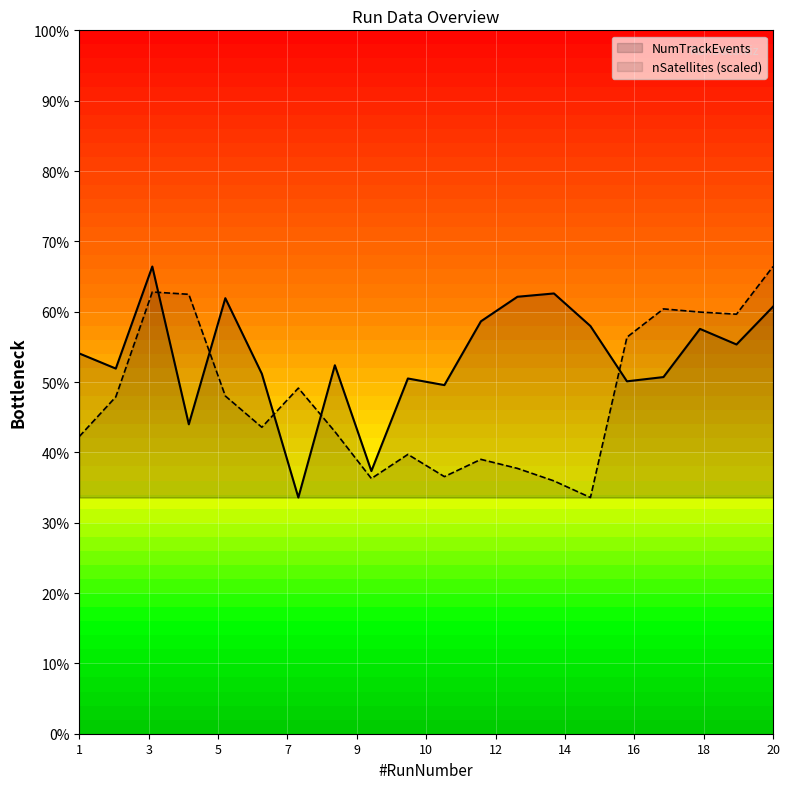

At 1, list the series in order from largest to smallest.

NumTrackEvents, nSatellites